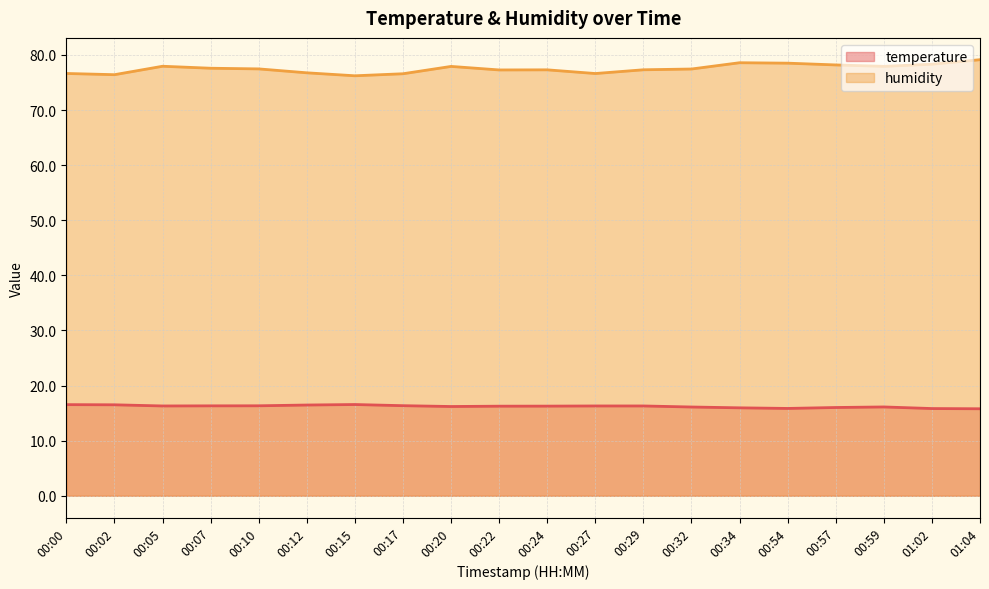

What is the smallest value displayed?

15.8